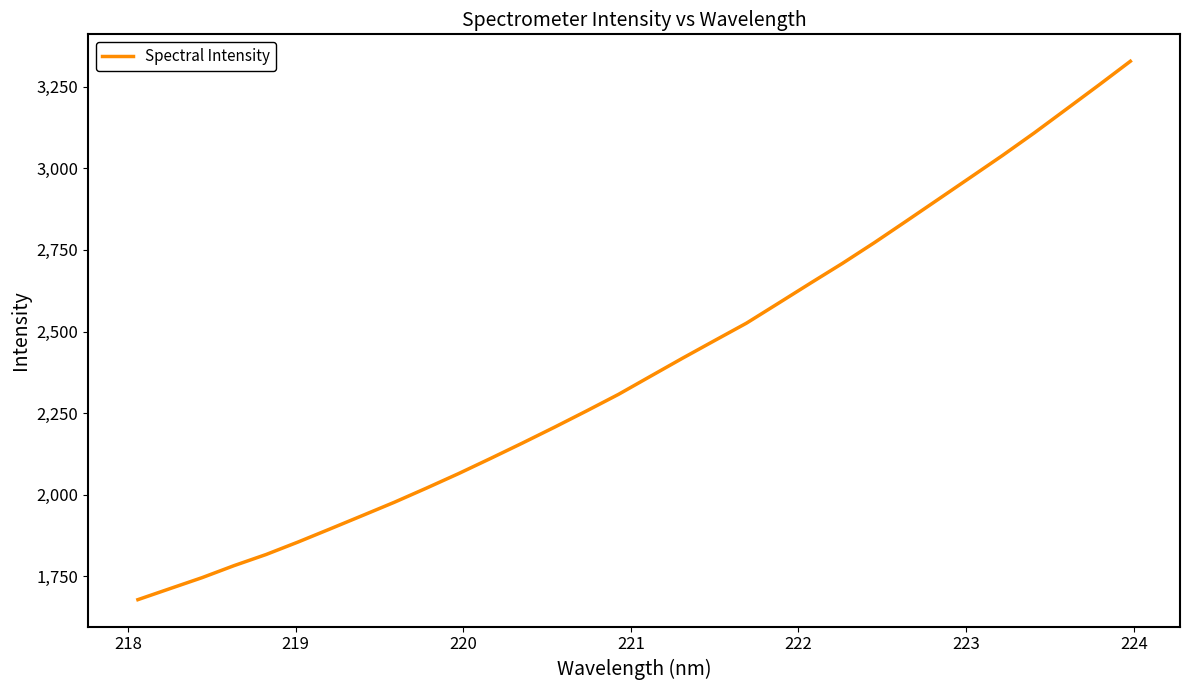

What is the greatest value displayed?

3328.1